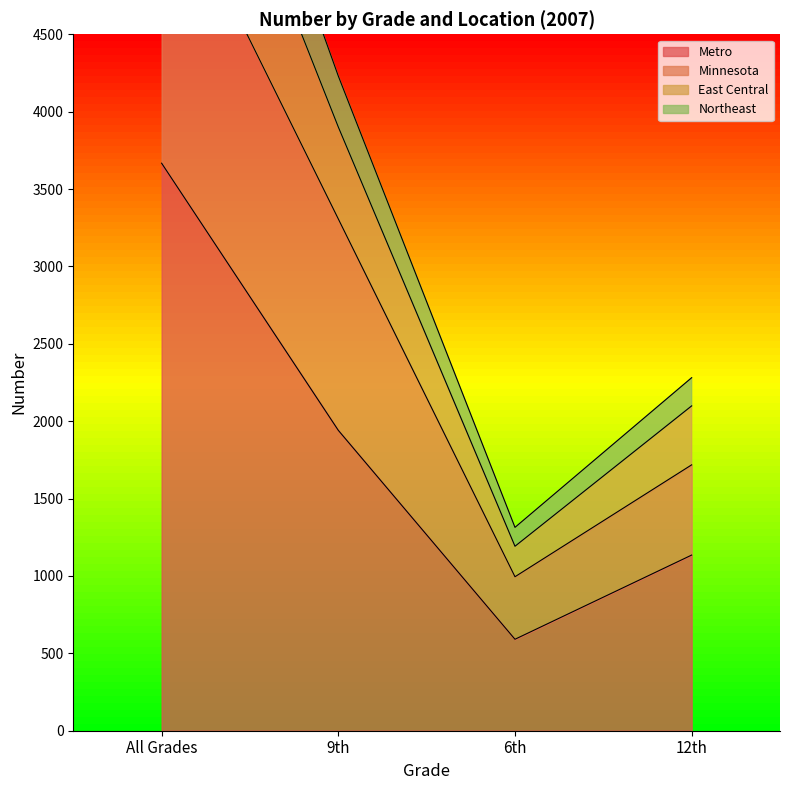

The value of Metro at 6th is 977. True or false?

False